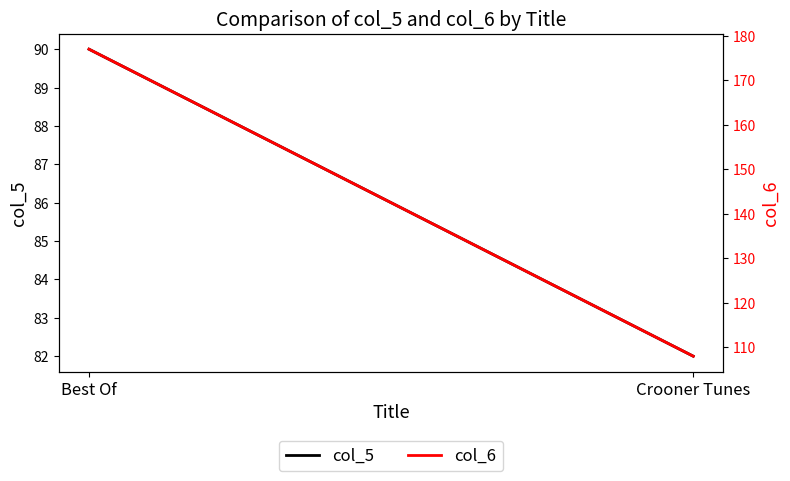

How many data points does each series have?

2